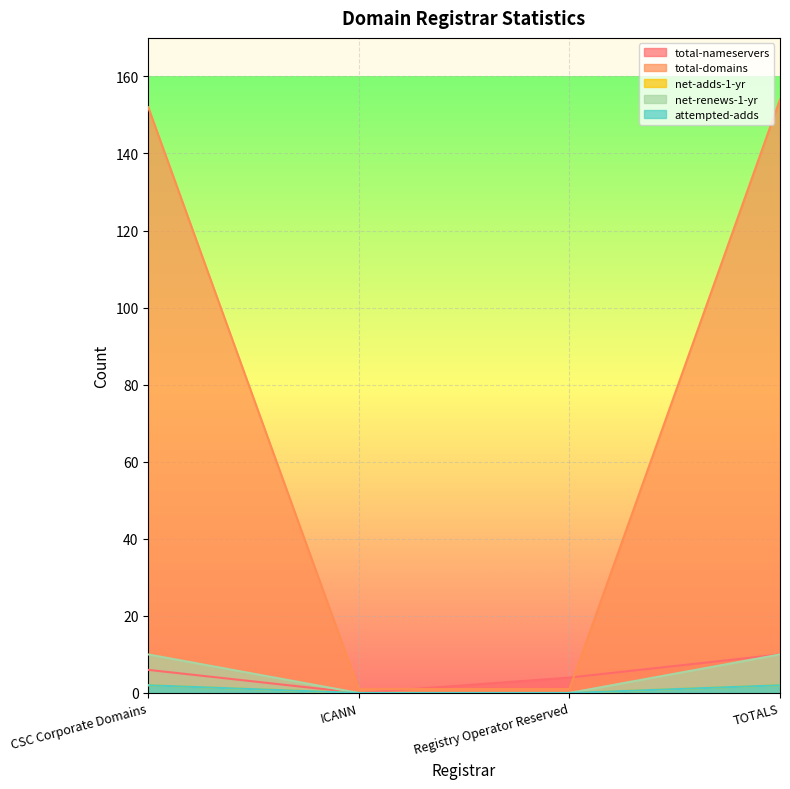

What position from the right is Registry Operator Reserved?

2